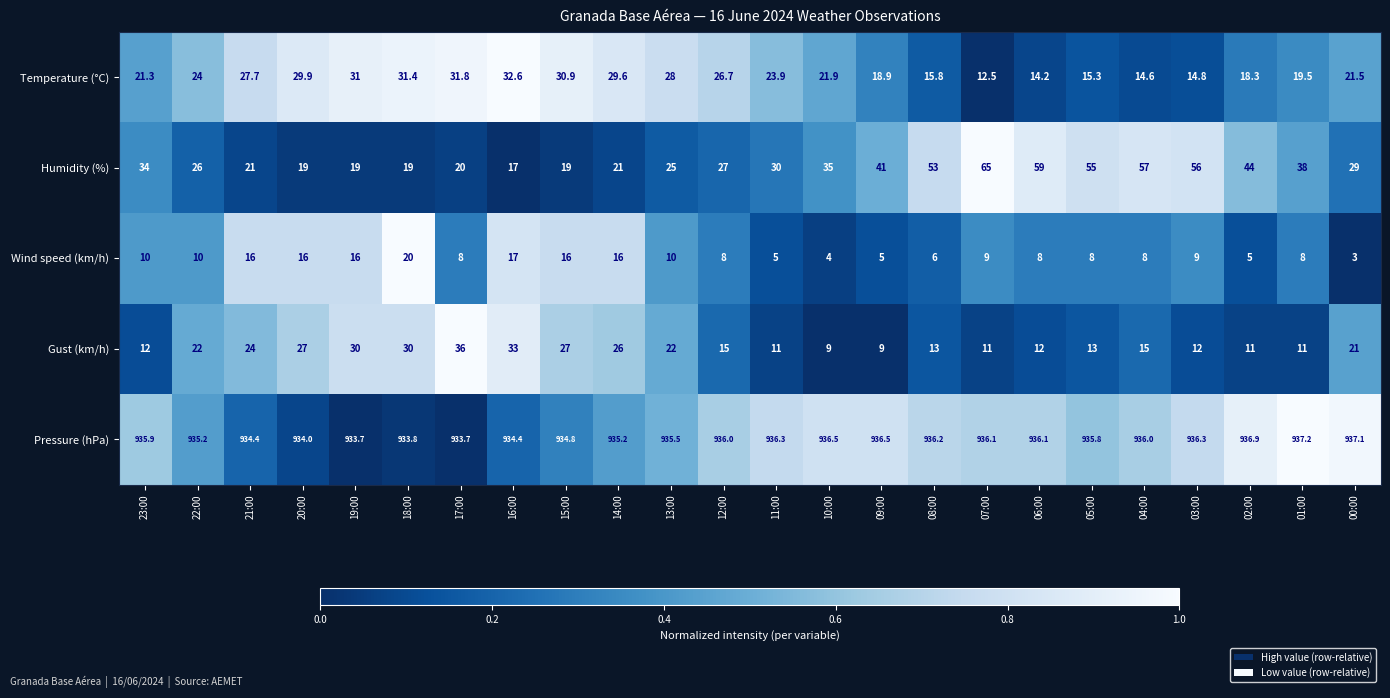

At how many categories does at least one series exceed 685?

24